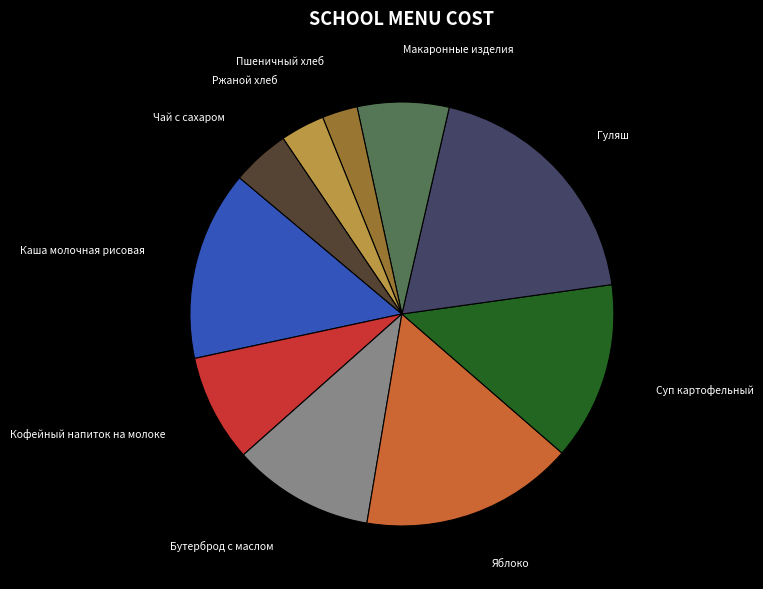

Rank the categories by value from lowest to highest.

Пшеничный хлеб, Ржаной хлеб, Чай с сахаром, Макаронные изделия, Кофейный напиток на молоке, Бутерброд с маслом, Суп картофельный, Каша молочная рисовая, Яблоко, Гуляш